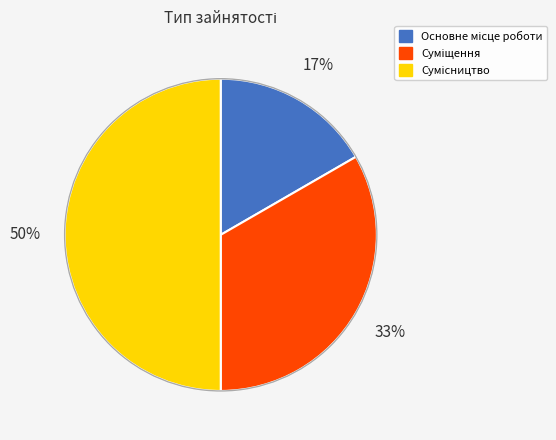

To the nearest percent, what is the average slice percentage?

33%